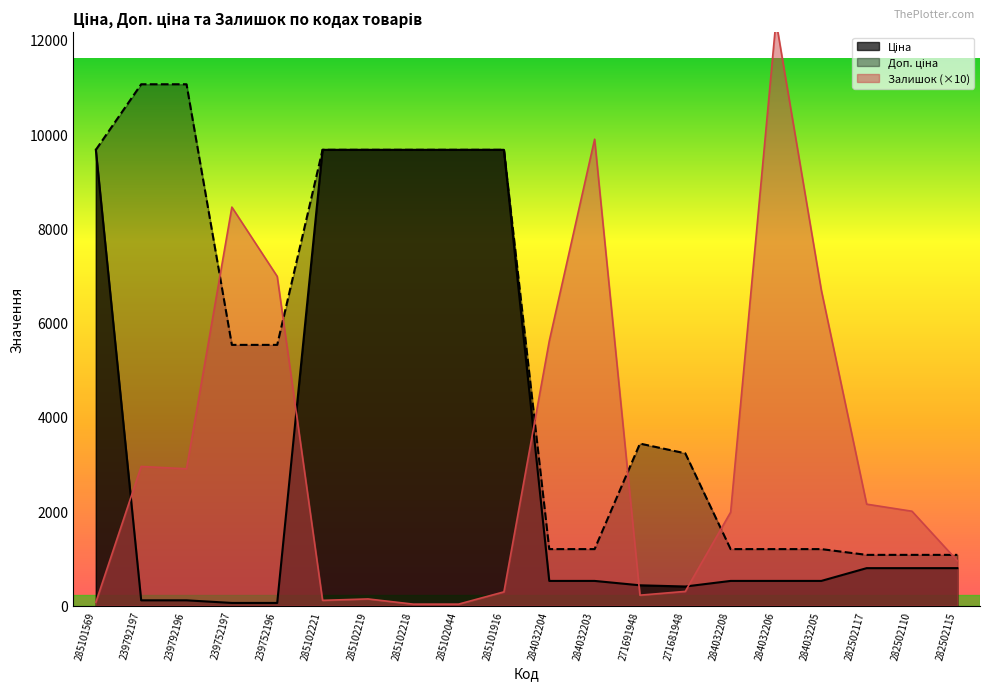

How many times do Доп. ціна and Залишок cross each other?

6